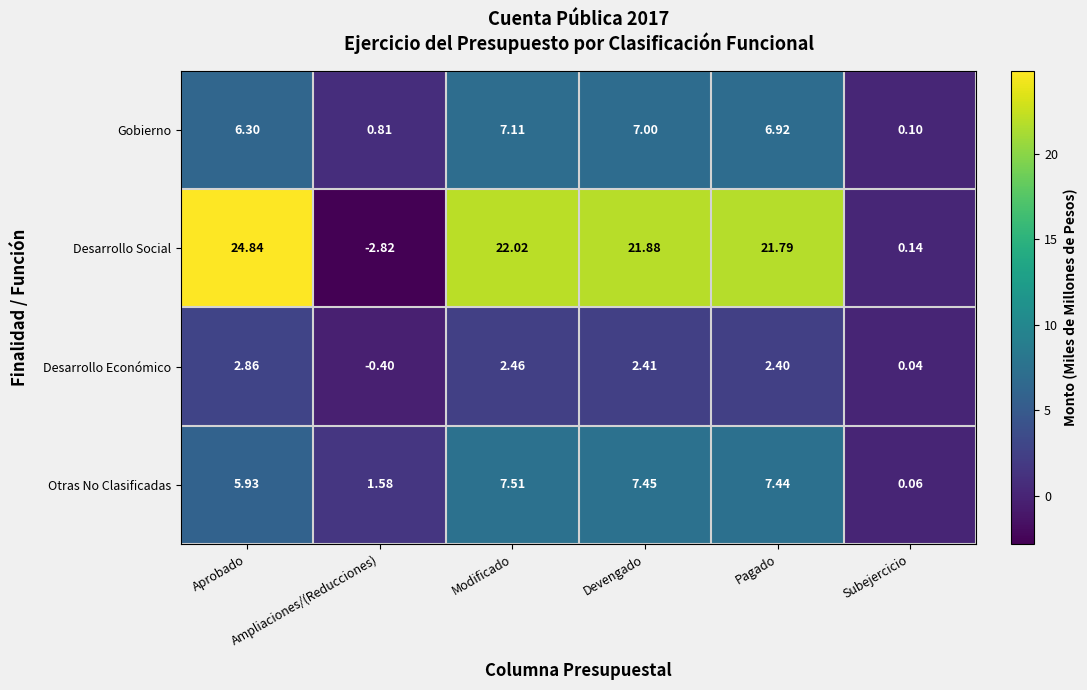

At Modificado, list the series in order from smallest to largest.

Desarrollo Económico, Gobierno, Otras No Clasificadas, Desarrollo Social